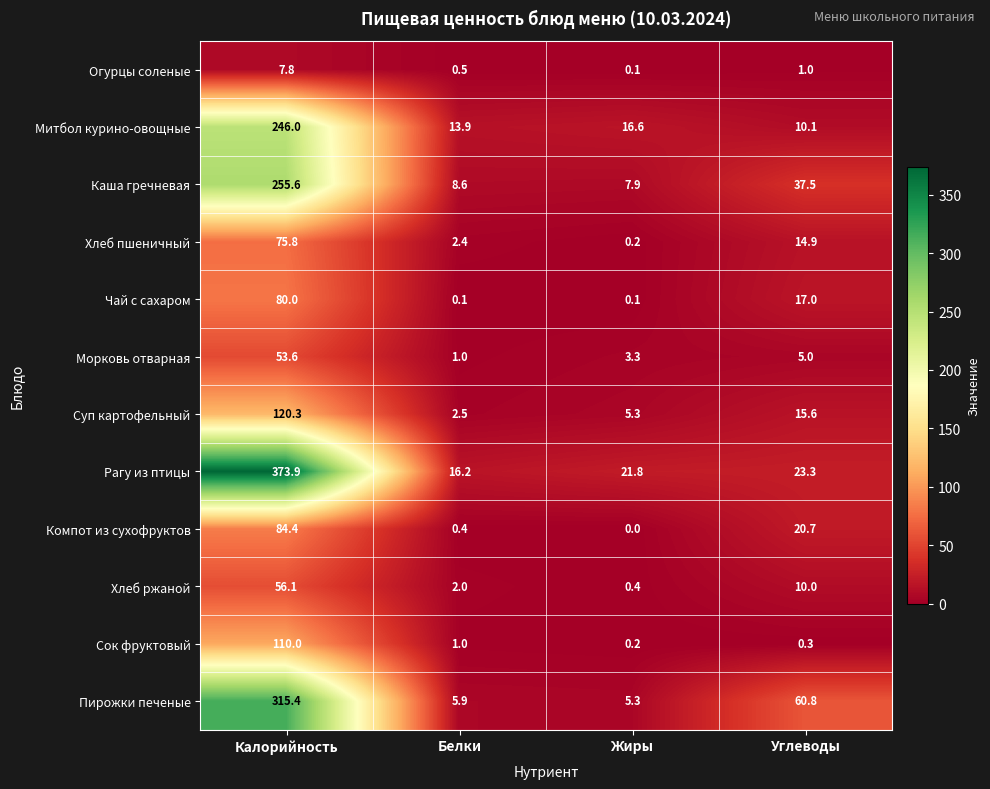

Which series has the largest range (max minus min)?

Рагу из птицы